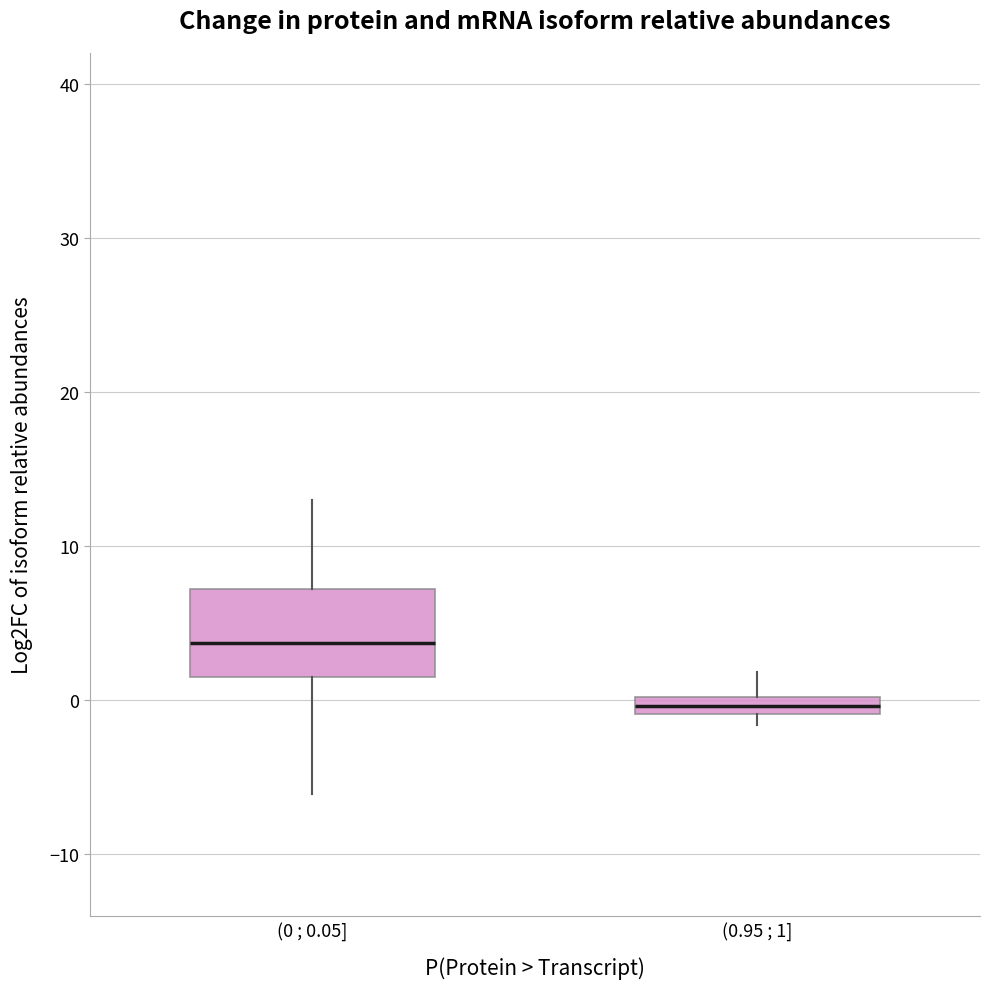

Which box has the highest median line?

(0 ; 0.05]